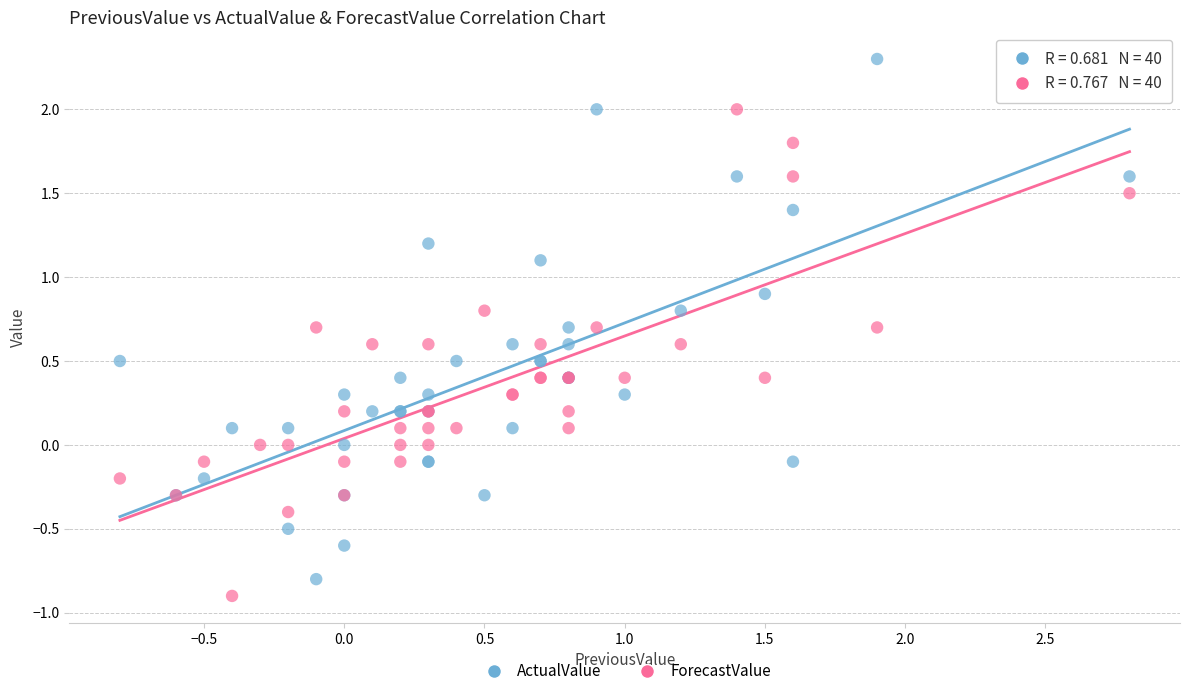

What are all the series names shown in the legend?

ActualValue, ForecastValue